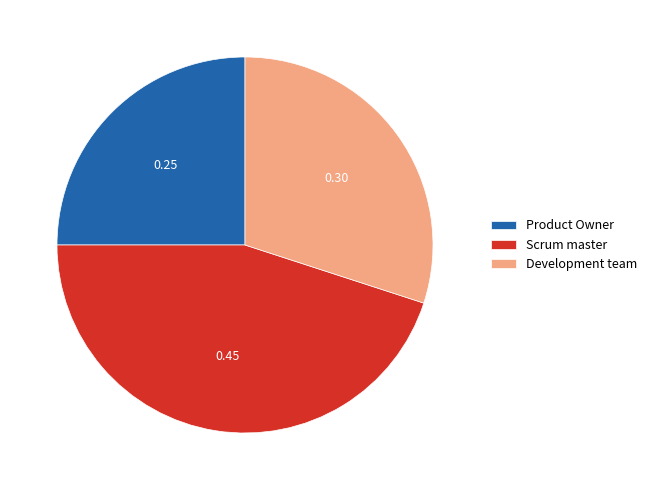

Which slice is the smallest?

Product Owner